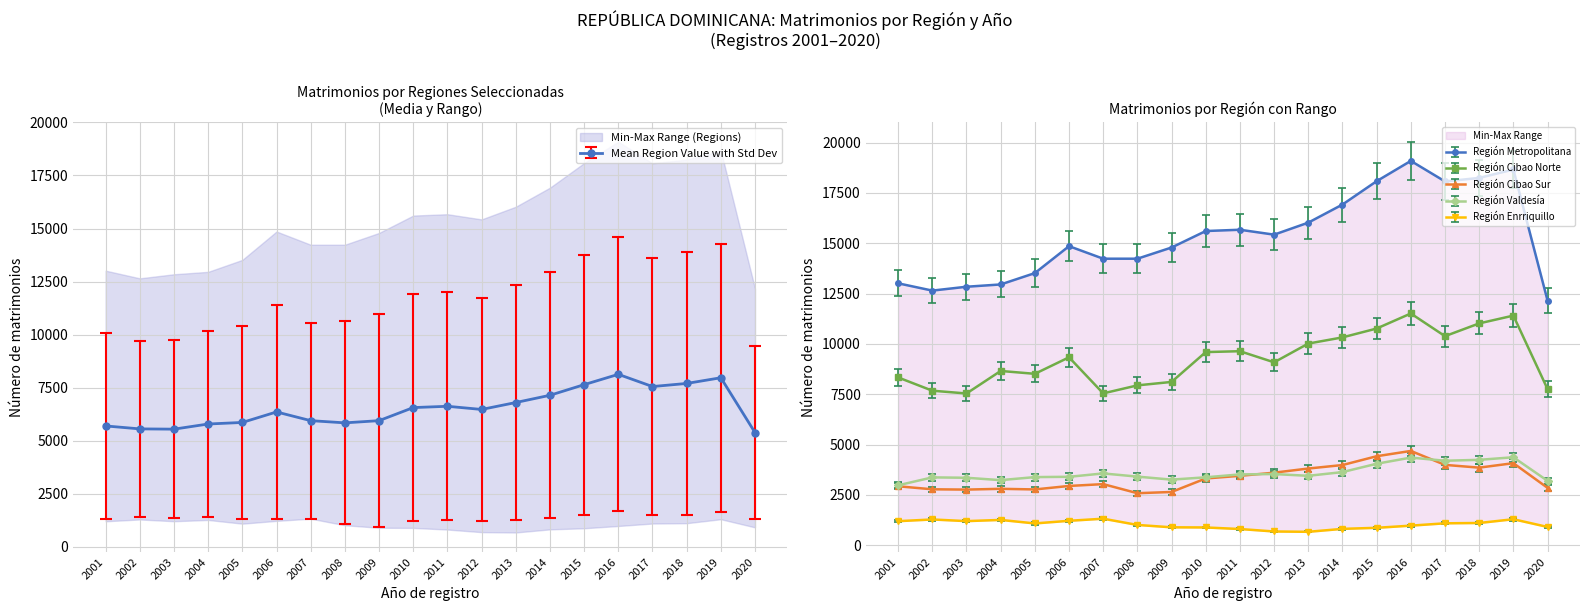

What is the highest value of the Región Metropolitana series?

19095.0